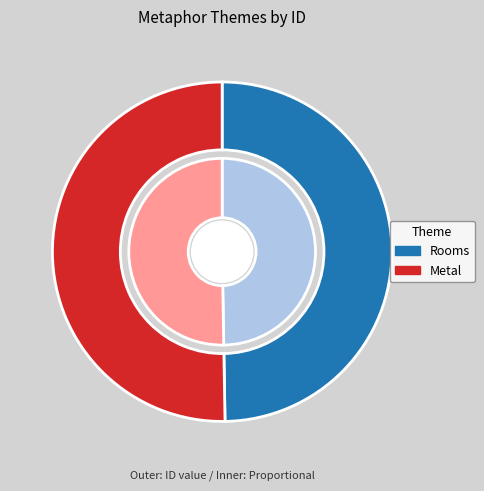

True or false: Metal accounts for 37% of the total.

False